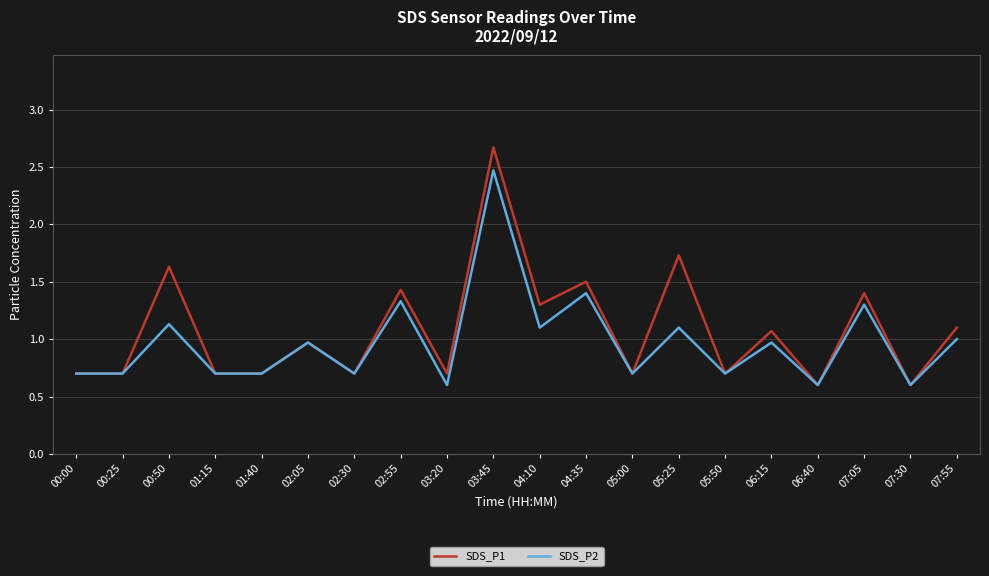

Count the number of data series in this chart.

2